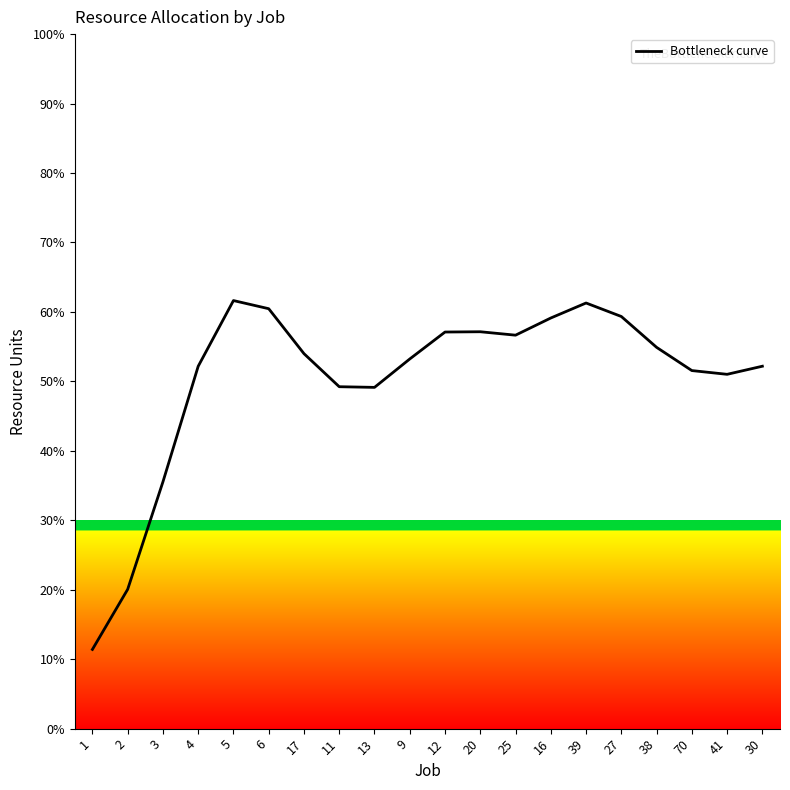

How many lines are shown in the chart?

1